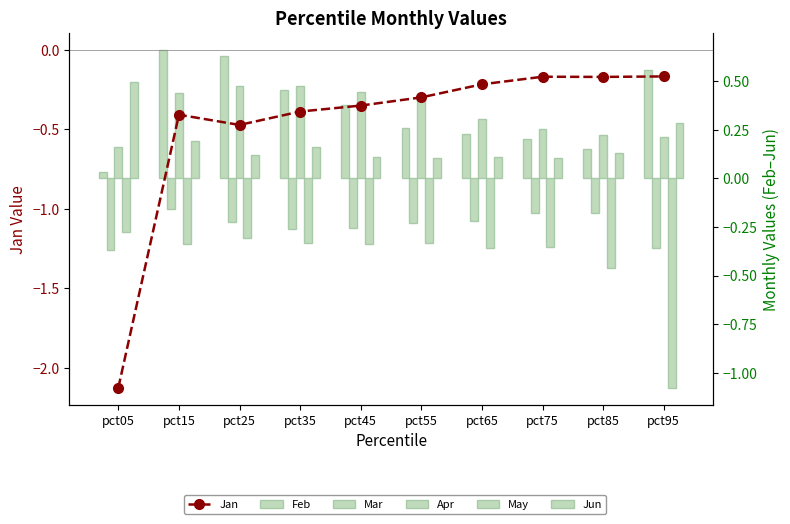

Which has a higher value, pct15 or pct95?

pct95